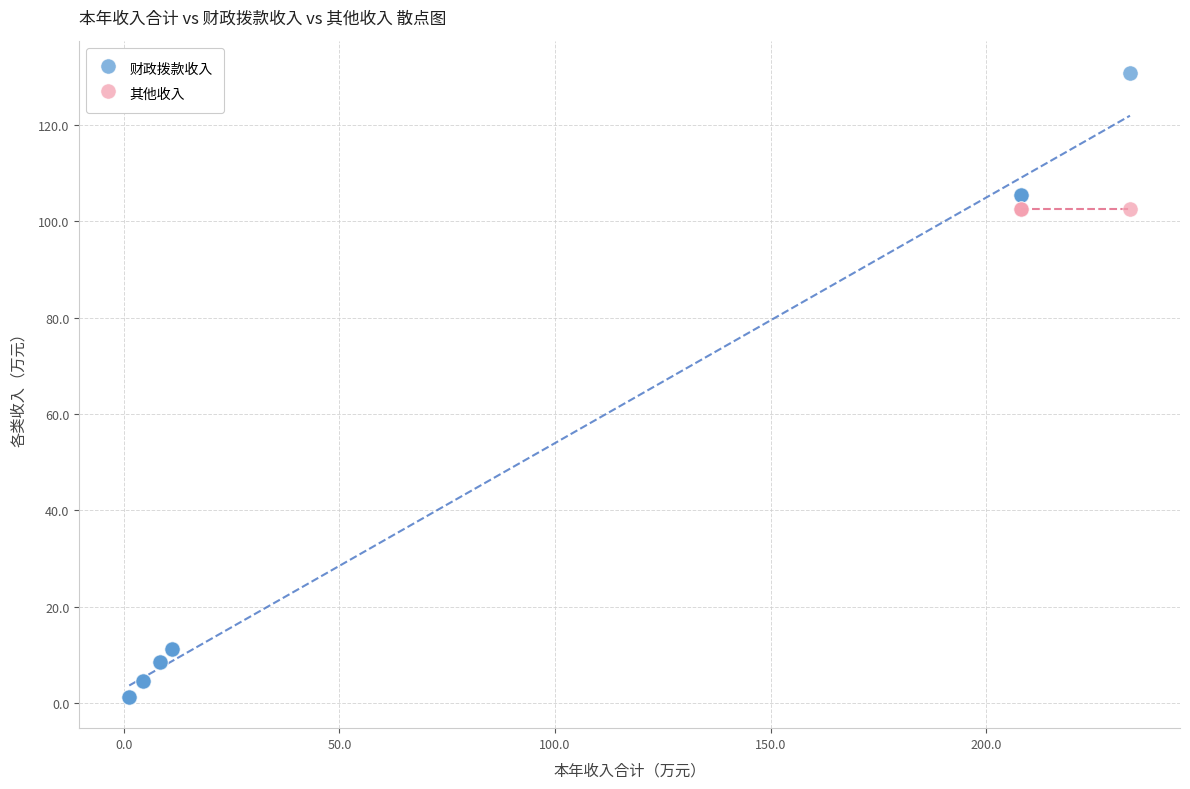

Which series contains the lowest Y value?

财政拨款收入